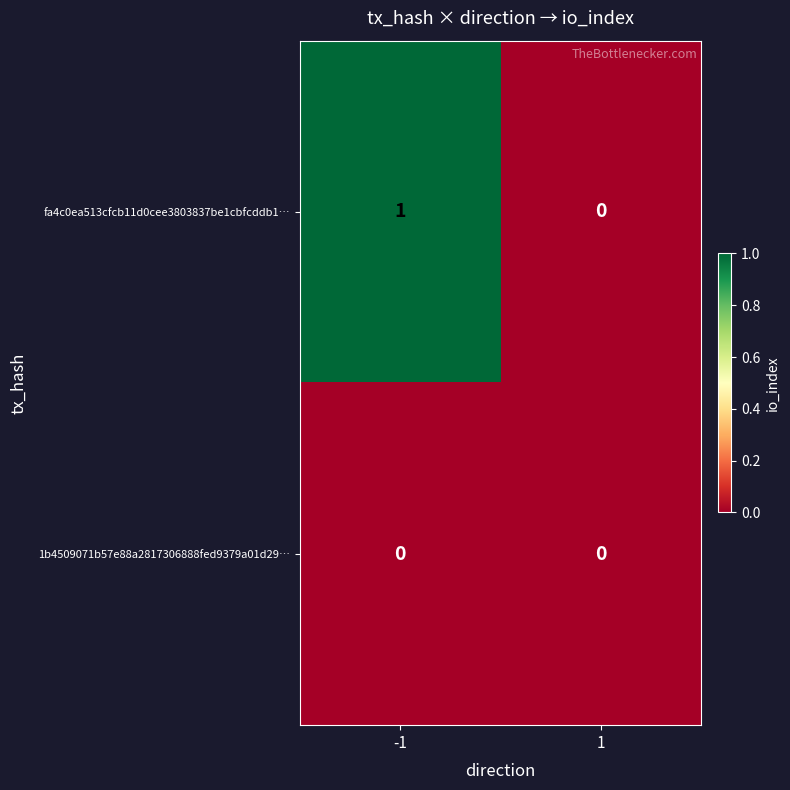

List the series in order of their peak value, lowest first.

1b4509071b57e88a2817306888fed9379a01d29…, fa4c0ea513cfcb11d0cee3803837be1cbfcddb1…